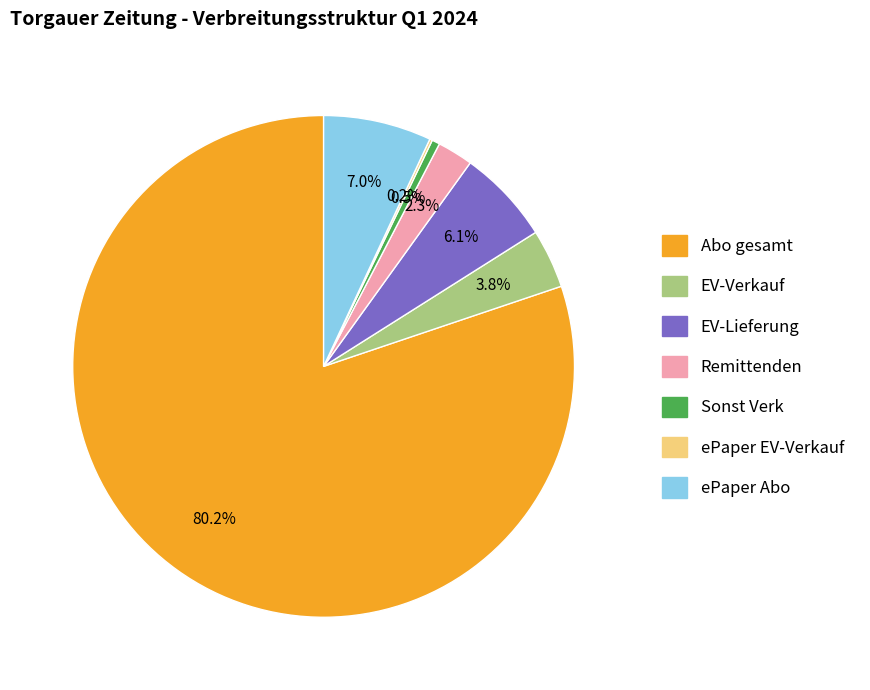

Which slice is the largest?

Abo gesamt